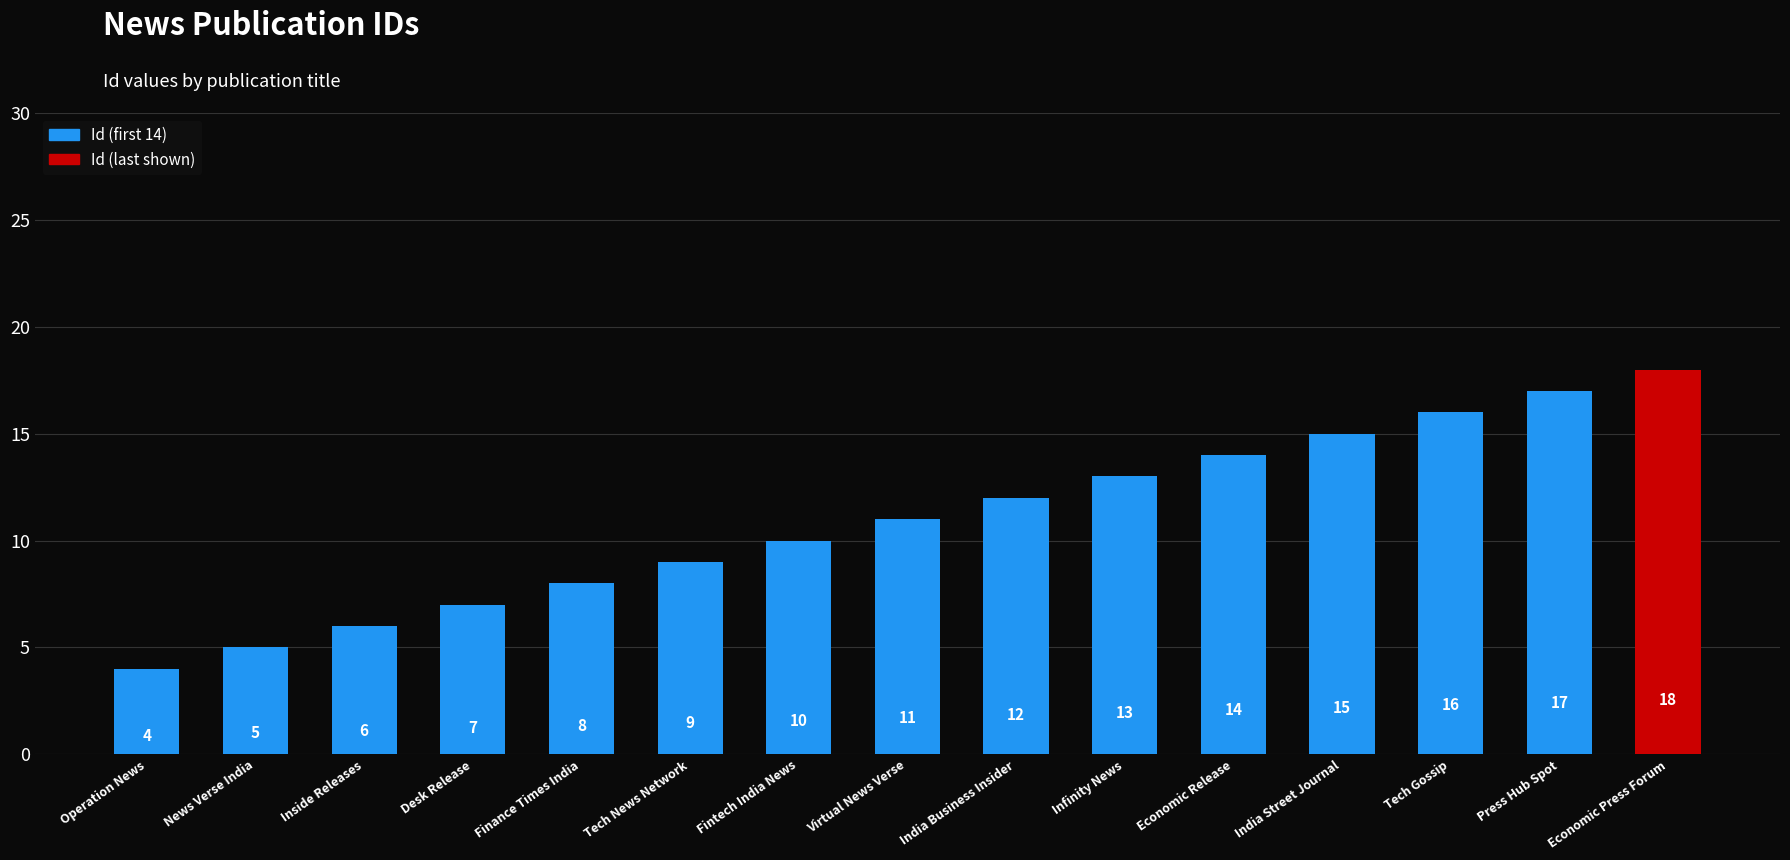

How many data points are less than 11?

7